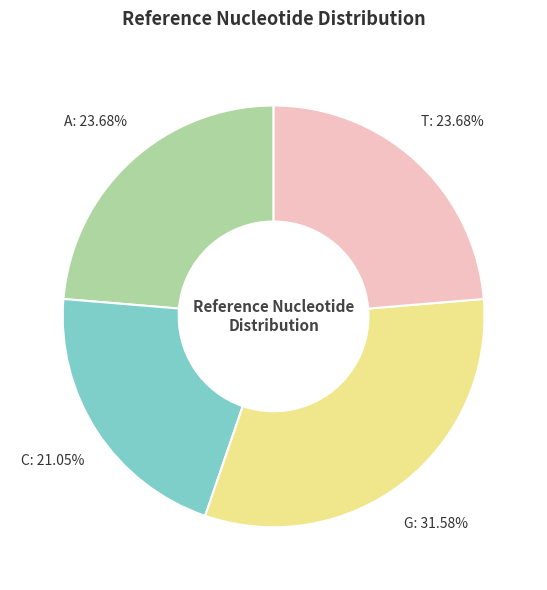

To the nearest percent, what is the average slice percentage?

25%